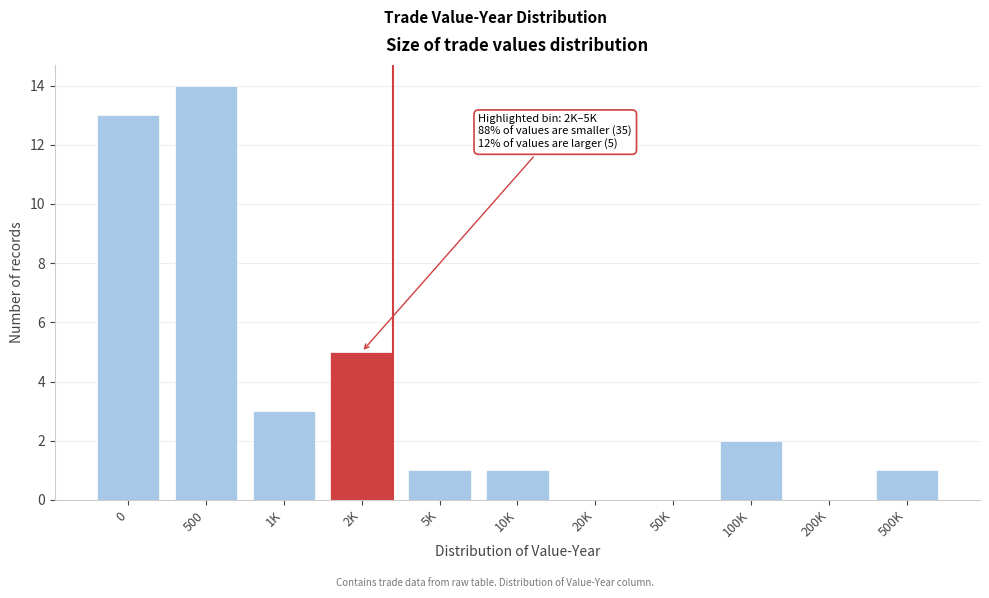

Reading left to right, transcribe all the data shown in this chart.

0=13	500=14	1K=3	2K=5	5K=1	10K=1	20K=0	50K=0	100K=2	200K=0	500K=1